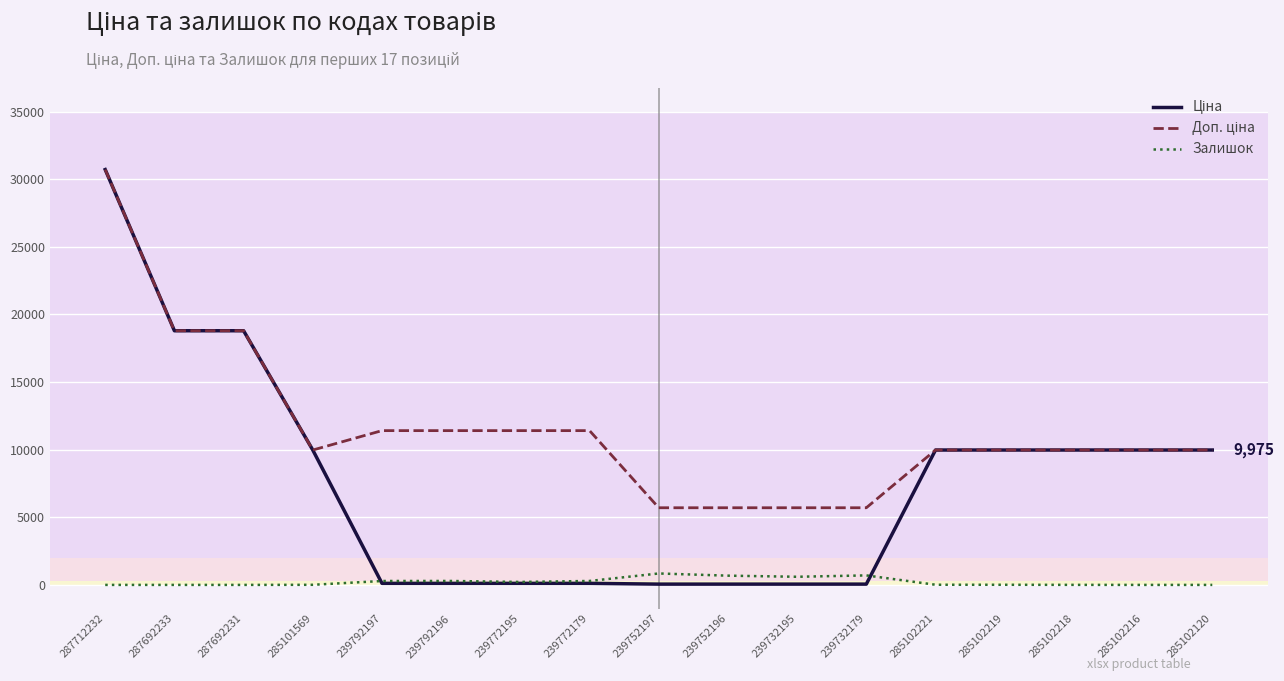

What is the maximum value shown in the chart?

30717.1